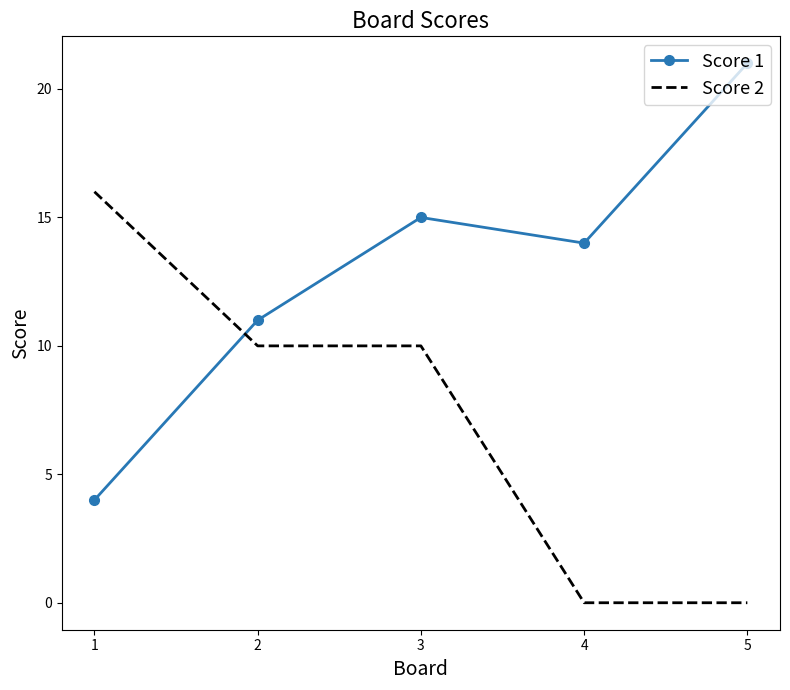

Which series ends up on top after the final intersection of Score 2 and Score 1?

Score 1